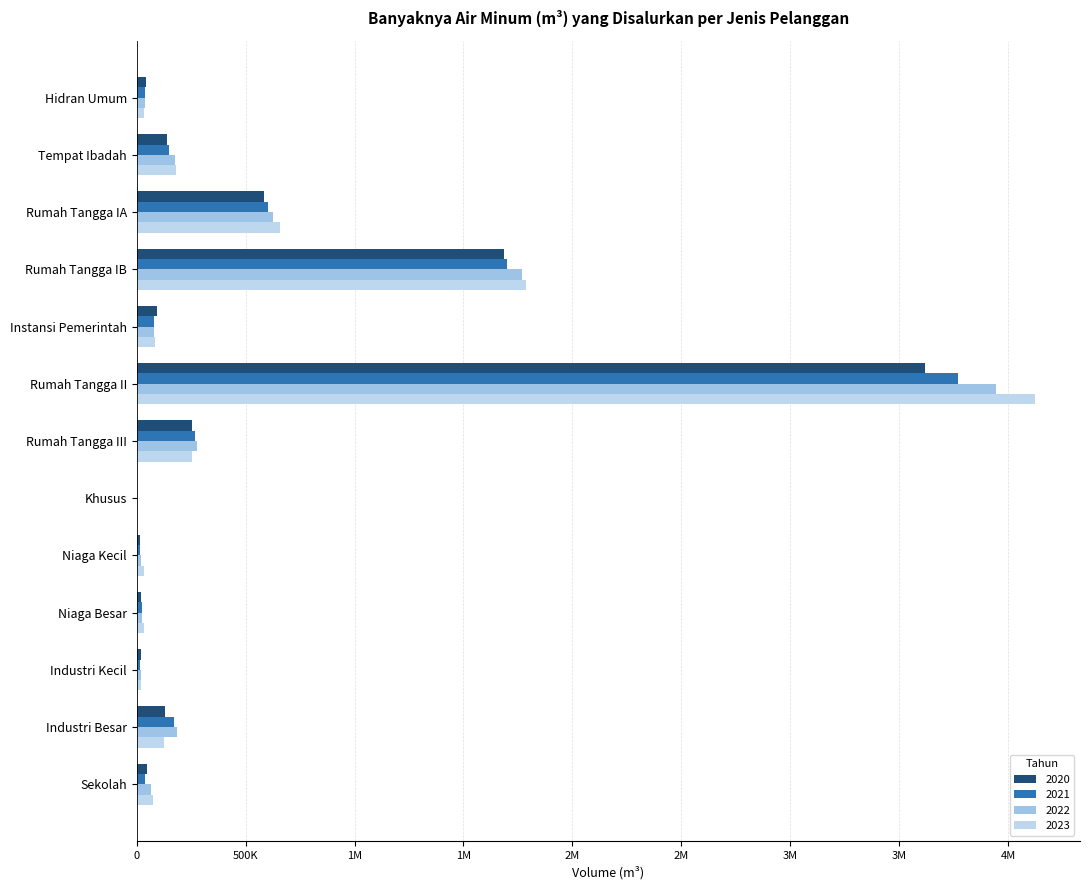

Is it true that 2022 equals 13041 at Sekolah?

False